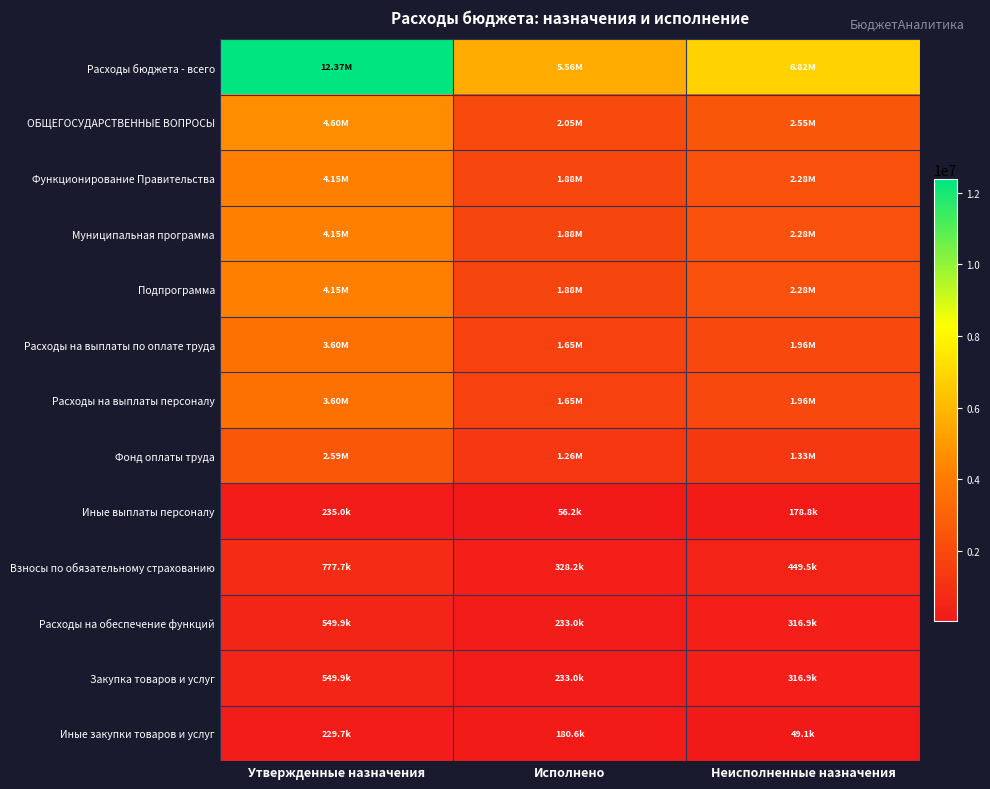

List the series in order of their peak value, highest first.

Расходы бюджета - всего, ОБЩЕГОСУДАРСТВЕННЫЕ ВОПРОСЫ, Функционирование Правительства, Муниципальная программа, Подпрограмма, Расходы на выплаты по оплате труда, Расходы на выплаты персоналу, Фонд оплаты труда, Взносы по обязательному страхованию, Расходы на обеспечение функций, Закупка товаров и услуг, Иные выплаты персоналу, Иные закупки товаров и услуг